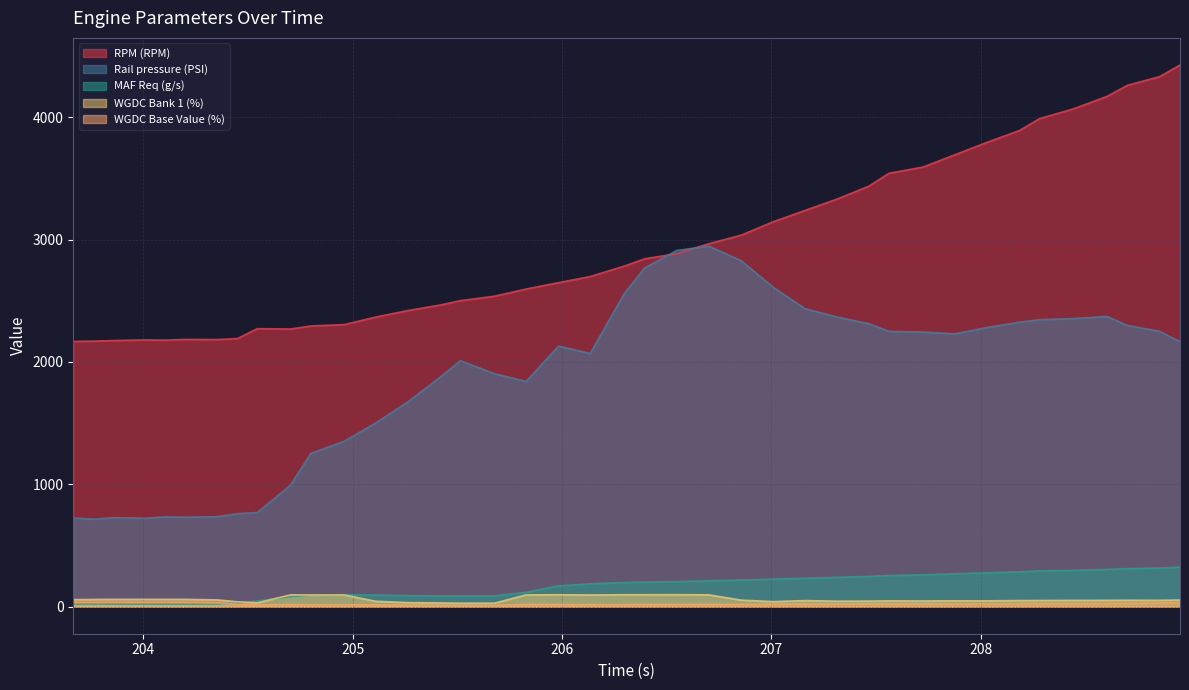

Is the value of RPM (RPM) at 205.418 greater than the value of WGDC Bank 1 (%) at 208.442?

Yes